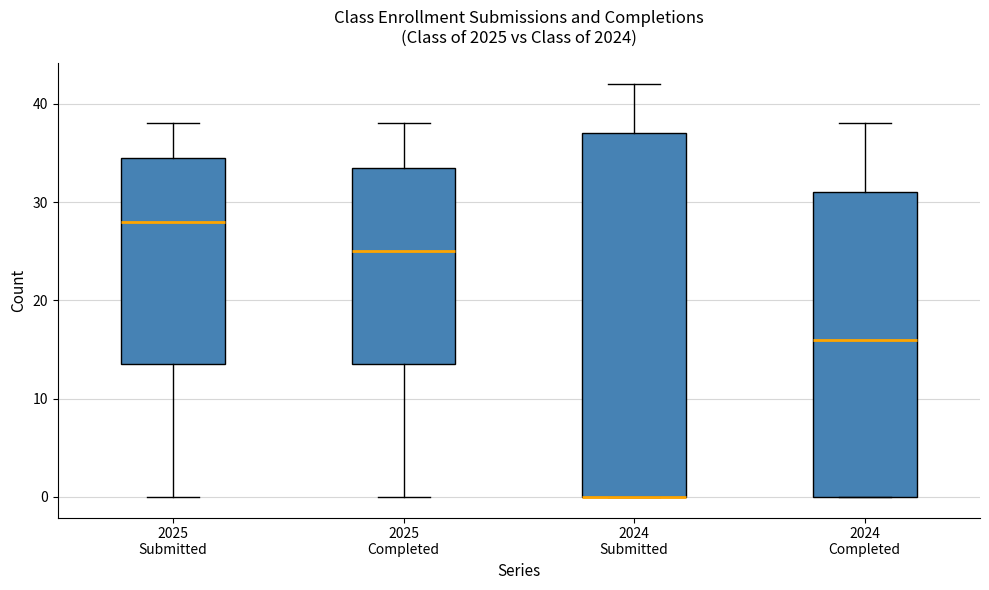

Where does the lower whisker of the box for 2025 Submitted end on the y-axis? The values are not printed on the chart, so give them approximately, as read against the axis.

0